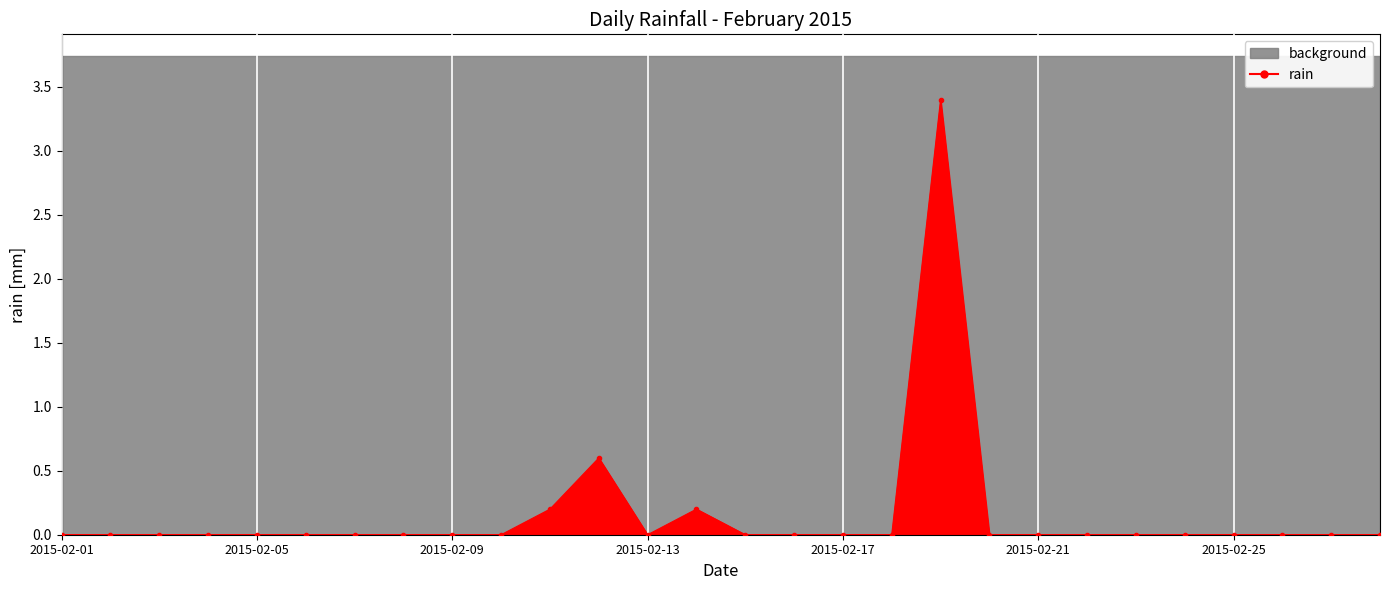

What is the value of the 19th point from the left?

3.4